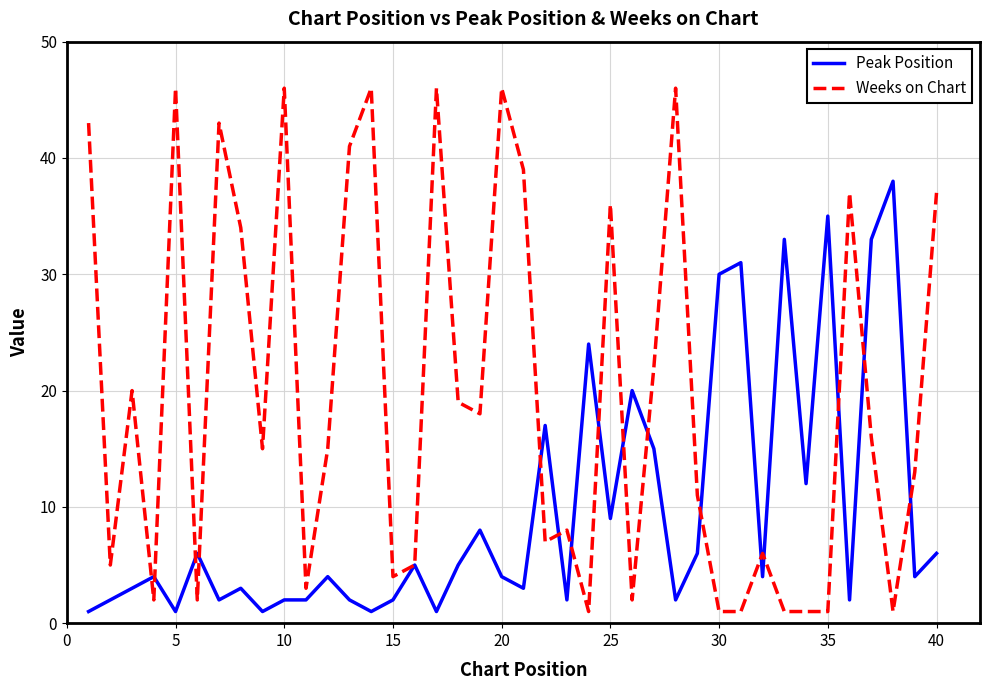

Which series has the widest spread of values?

Weeks on Chart